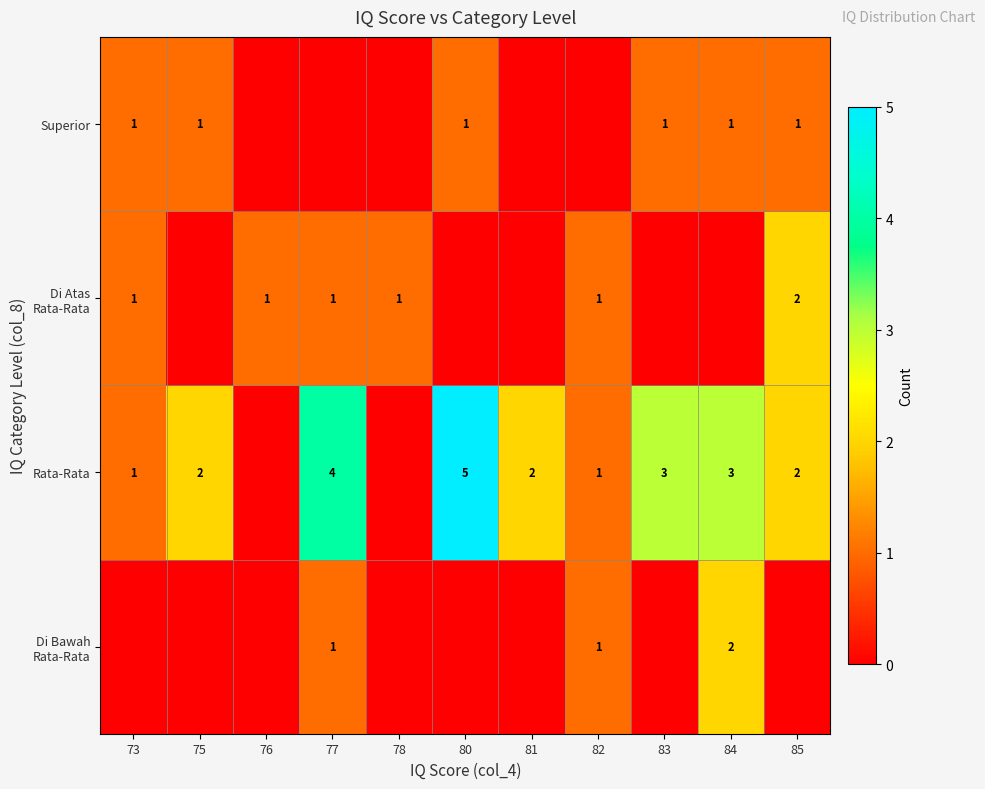

The value of Superior at 85 is 1. True or false?

True